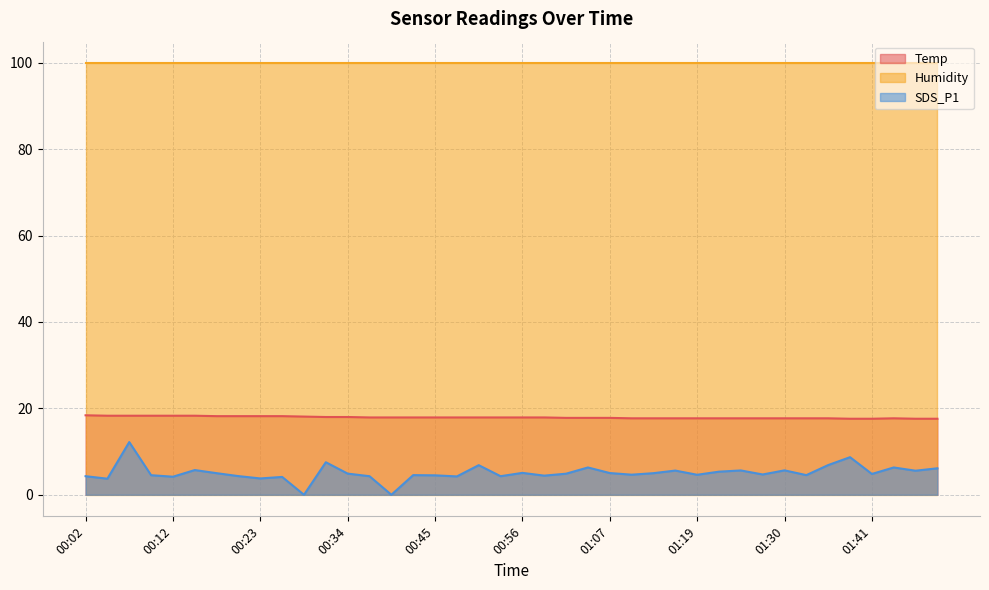

Which series has the largest range (max minus min)?

SDS_P1